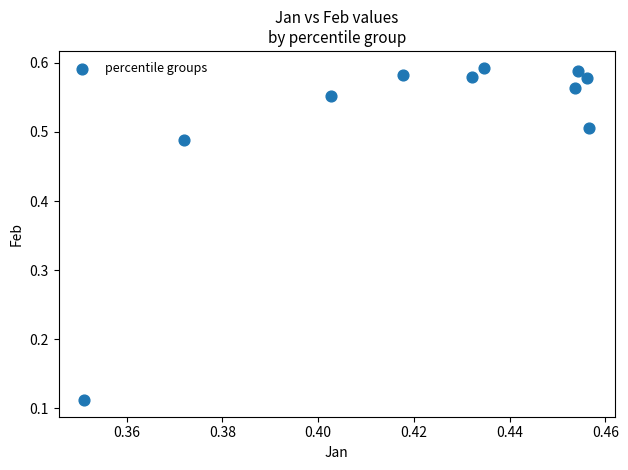

What is the average X value?

0.4